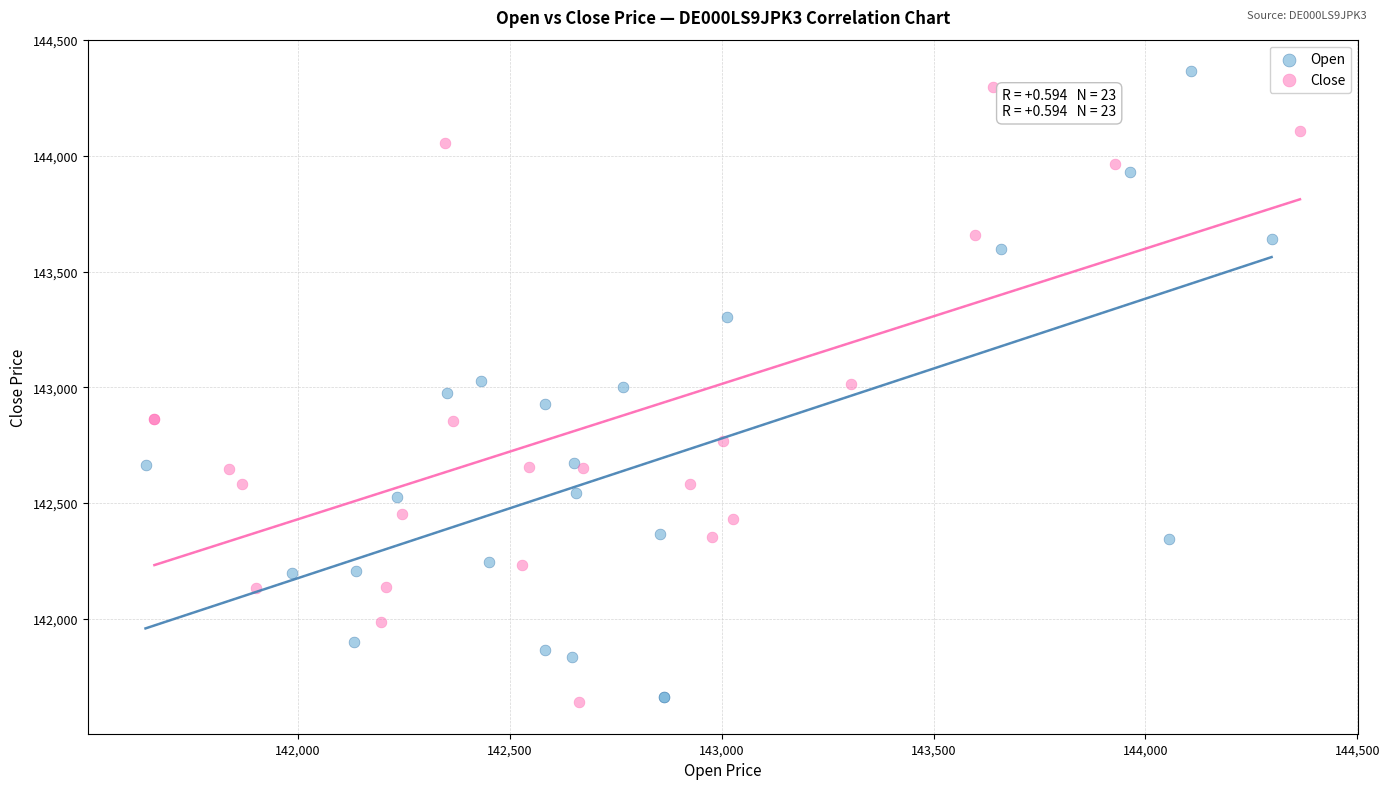

What are all the series names shown in the legend?

Open, Close